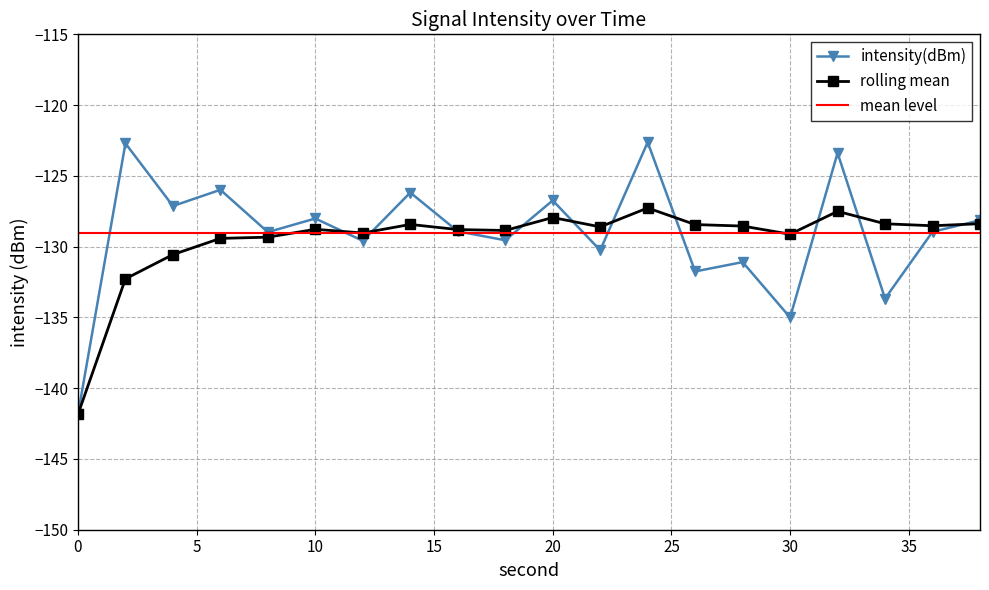

What is the sum of all intensity(dBm) values?

-2580.5